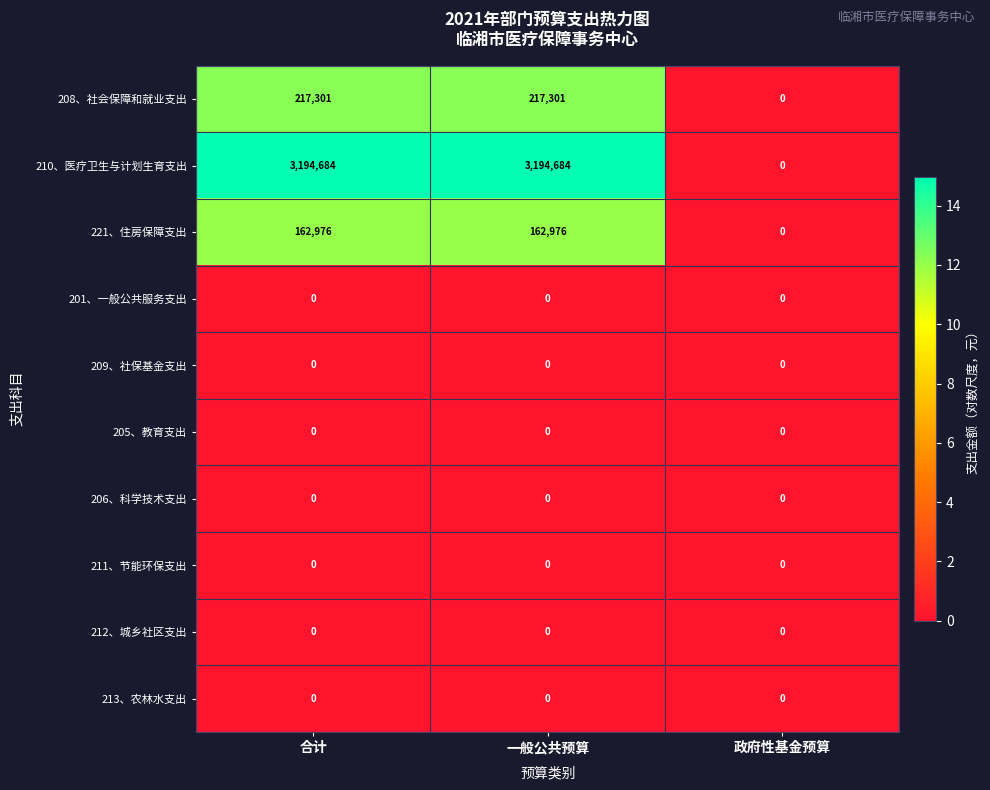

Reading left to right, list all the values displayed in this chart.

208、社会保障和就业支出: 合计=217301	一般公共预算=217301	政府性基金预算=0
210、医疗卫生与计划生育支出: 合计=3194684	一般公共预算=3194684	政府性基金预算=0
221、住房保障支出: 合计=162976	一般公共预算=162976	政府性基金预算=0
201、一般公共服务支出: 合计=0	一般公共预算=0	政府性基金预算=0
209、社保基金支出: 合计=0	一般公共预算=0	政府性基金预算=0
205、教育支出: 合计=0	一般公共预算=0	政府性基金预算=0
206、科学技术支出: 合计=0	一般公共预算=0	政府性基金预算=0
211、节能环保支出: 合计=0	一般公共预算=0	政府性基金预算=0
212、城乡社区支出: 合计=0	一般公共预算=0	政府性基金预算=0
213、农林水支出: 合计=0	一般公共预算=0	政府性基金预算=0